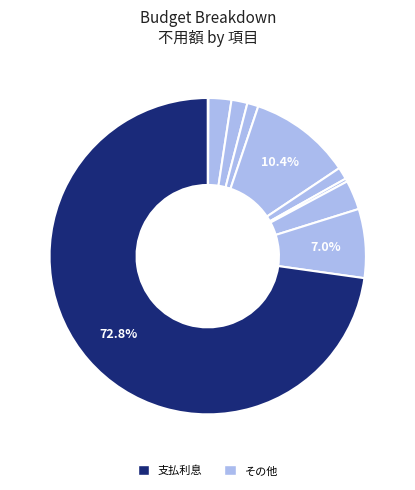

What is the largest slice in the pie chart?

支払利息